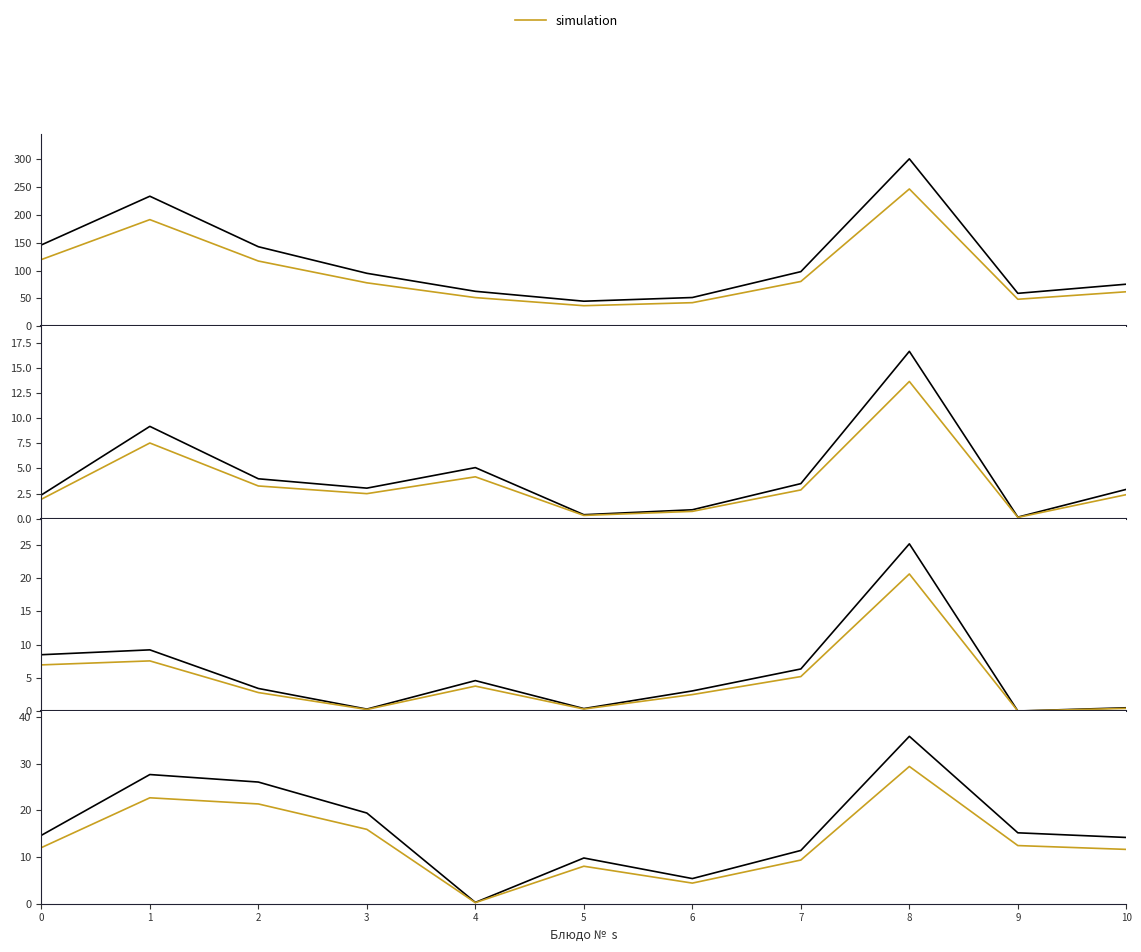

Which series has the widest spread of values?

Калорийность